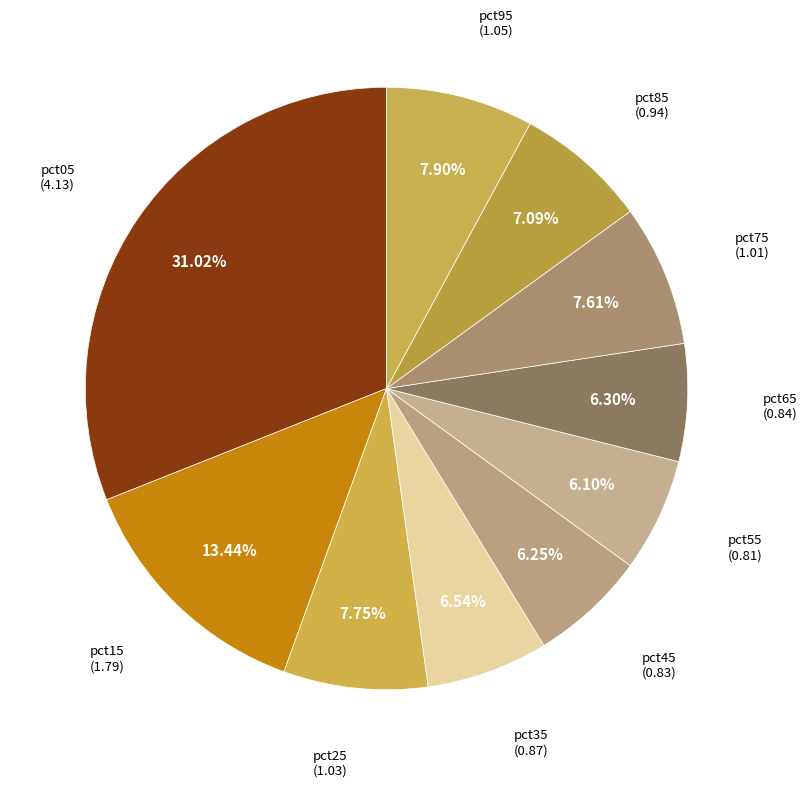

How many segments does this pie chart have?

10